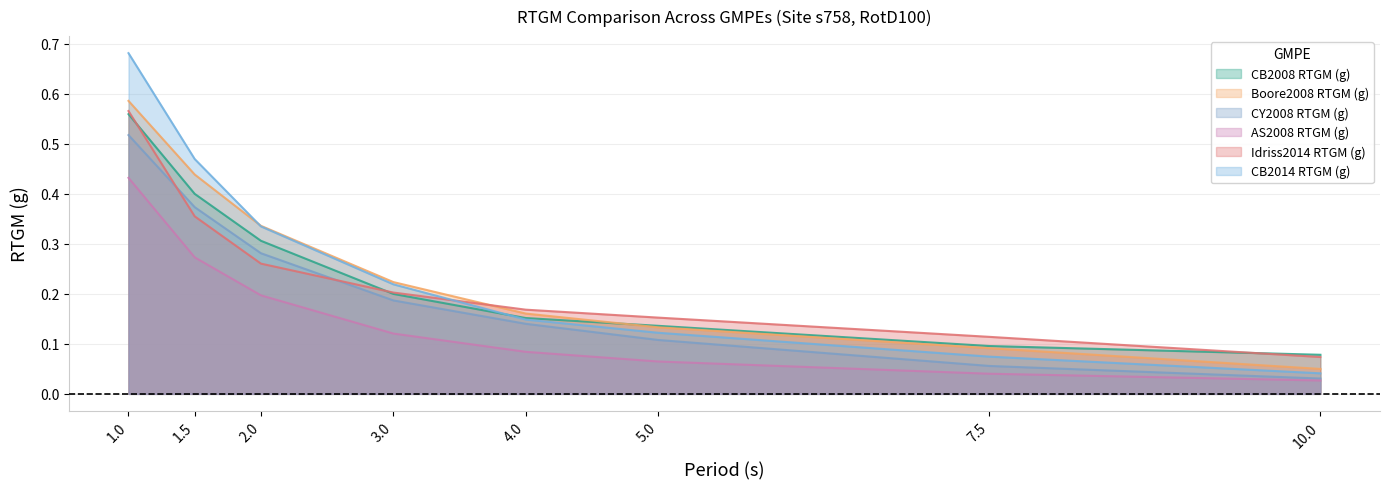

Reading right to left, transcribe all the data shown in this chart.

CB2008 RTGM (g): 0.1	0.1	0.1	0.2	0.2	0.3	0.4	0.6
Boore2008 RTGM (g): 0.0	0.1	0.1	0.2	0.2	0.3	0.4	0.6
CY2008 RTGM (g): 0.0	0.1	0.1	0.1	0.2	0.3	0.4	0.5
AS2008 RTGM (g): 0.0	0.0	0.1	0.1	0.1	0.2	0.3	0.4
Idriss2014 RTGM (g): 0.1	0.1	0.2	0.2	0.2	0.3	0.4	0.6
CB2014 RTGM (g): 0.0	0.1	0.1	0.1	0.2	0.3	0.5	0.7